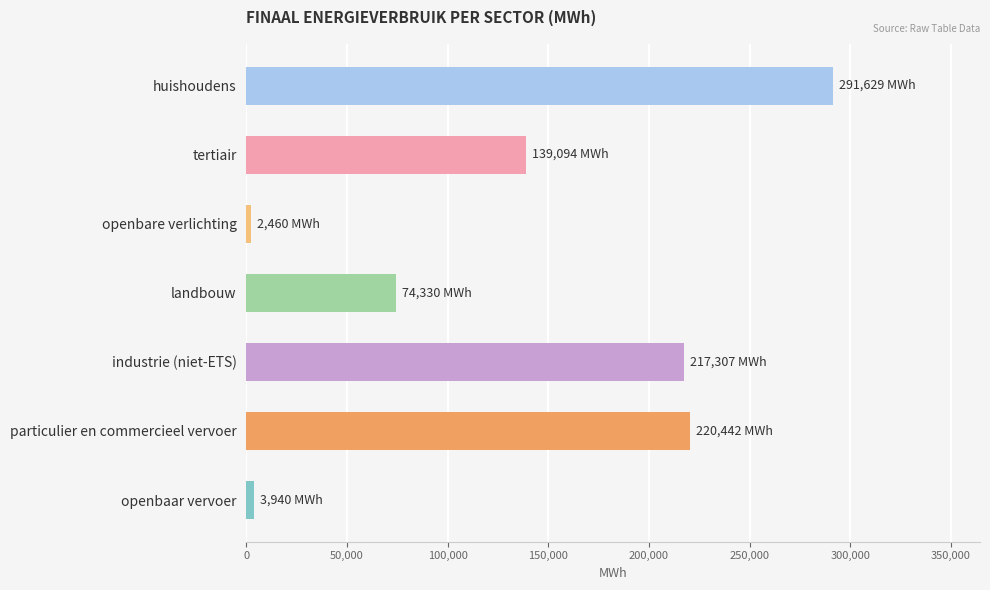

Reading bottom to top, extract all data points from this chart.

openbaar vervoer=3939.9	particulier en commercieel vervoer=220442.0	industrie (niet-ETS)=217306.9	landbouw=74329.7	openbare verlichting=2459.7	tertiair=139094.4	huishoudens=291628.8